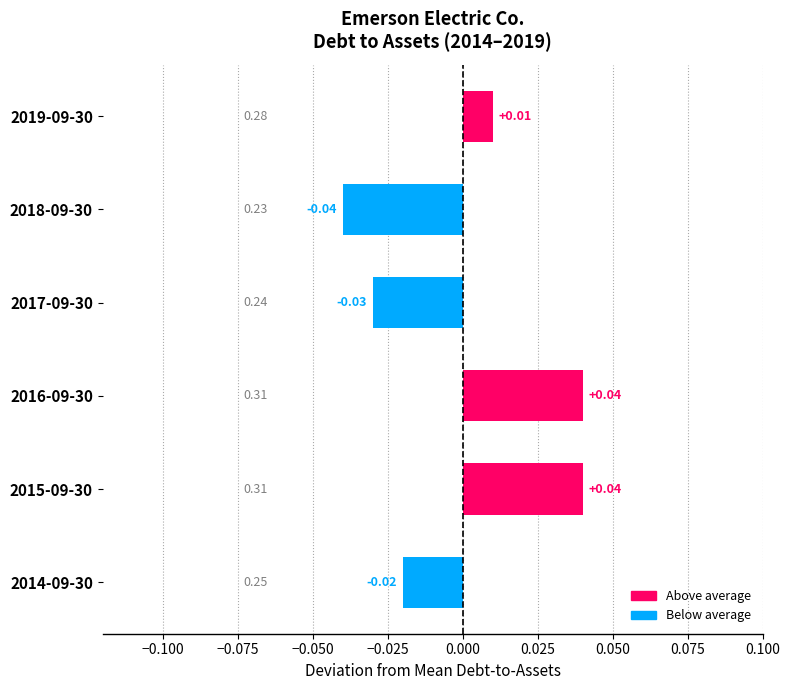

How many values are between 0 and 1?

3